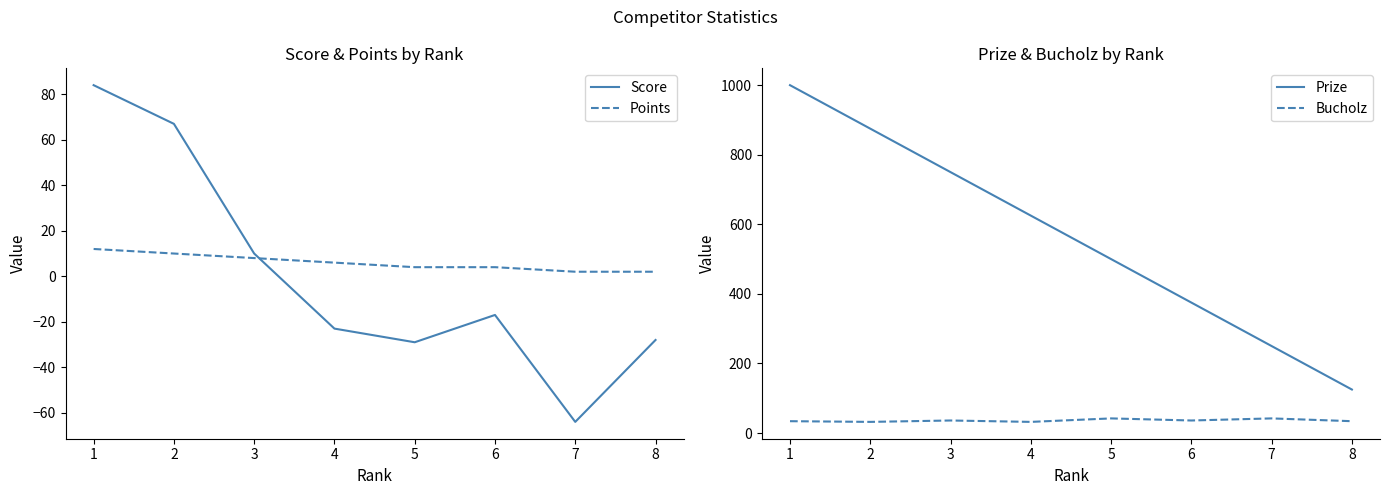

What is the smallest value displayed?

-64